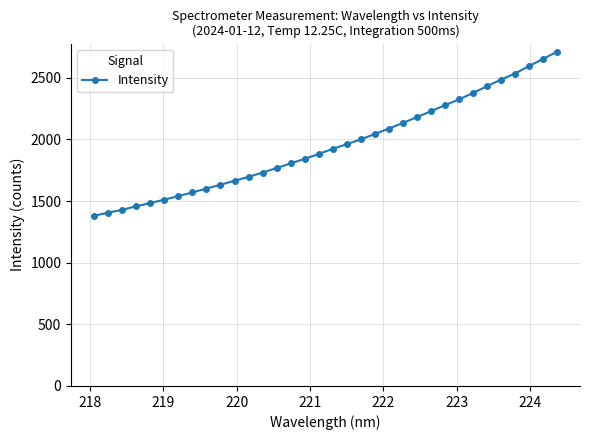

What is the sum of all values?

66365.5